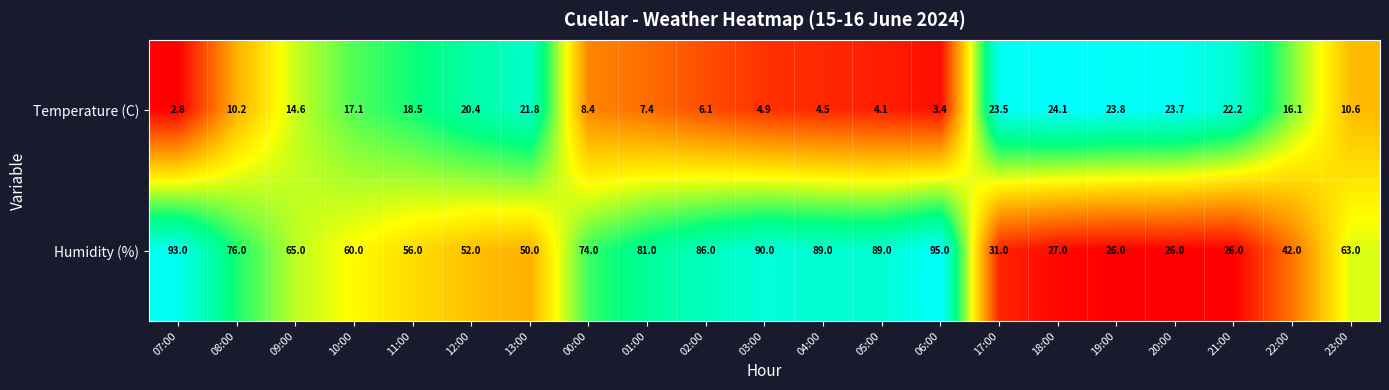

Which category has the lowest value in the Temperature (C) series?

07:00